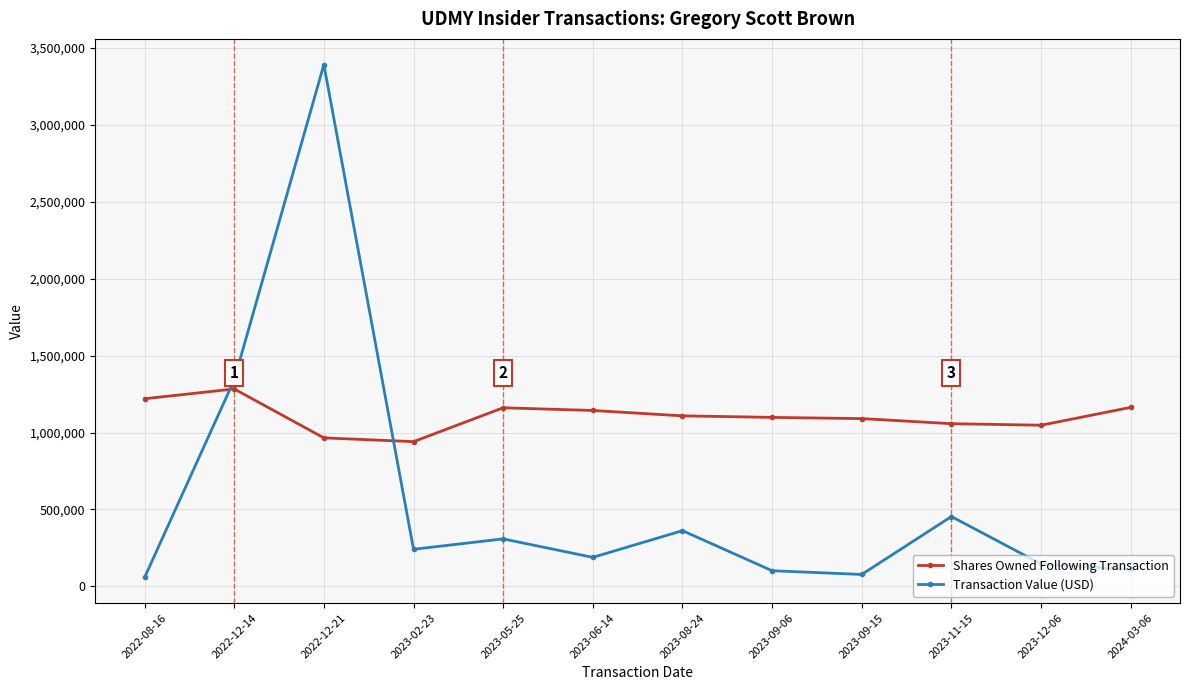

What is the spread (max minus min) of values at 2023-05-25?

851820